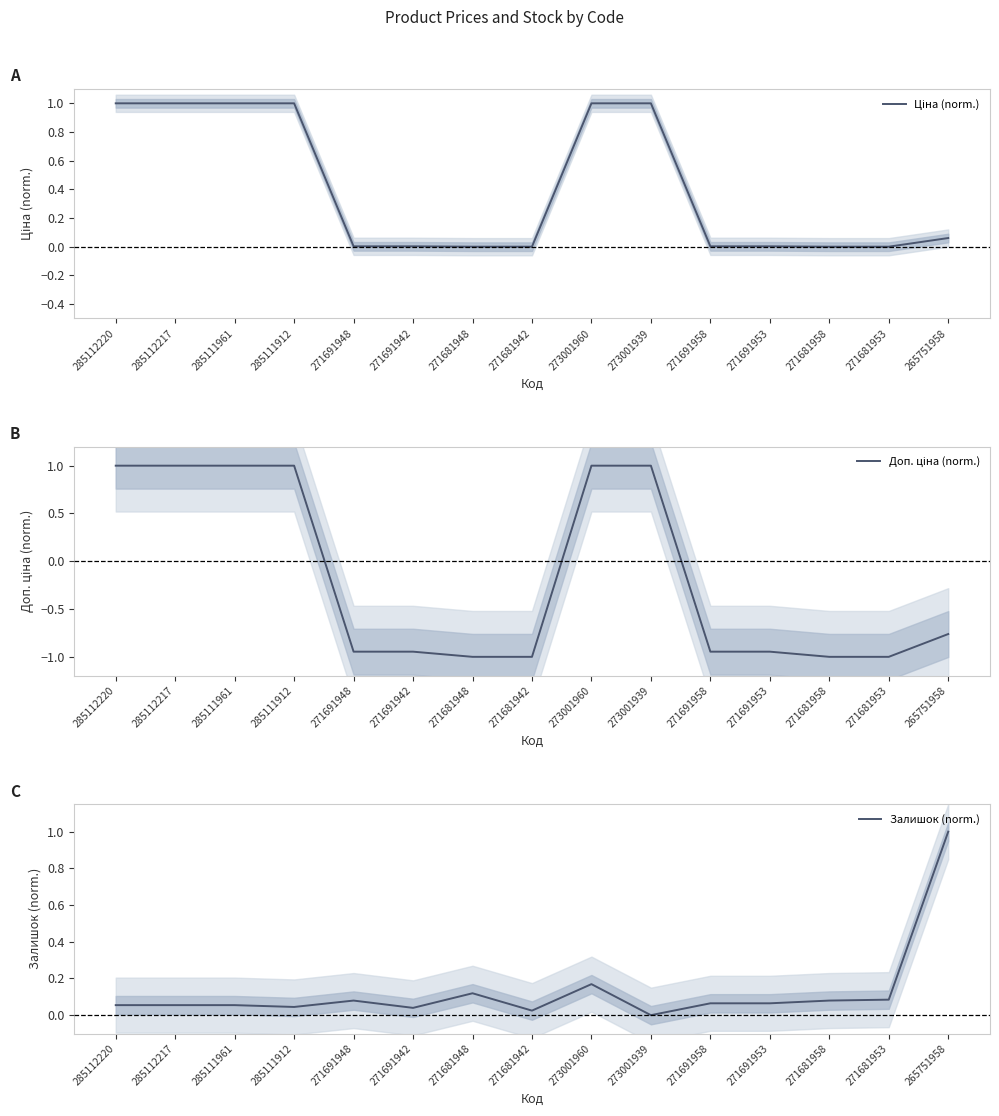

How many interior local peaks does the Залишок (norm.) series have?

3